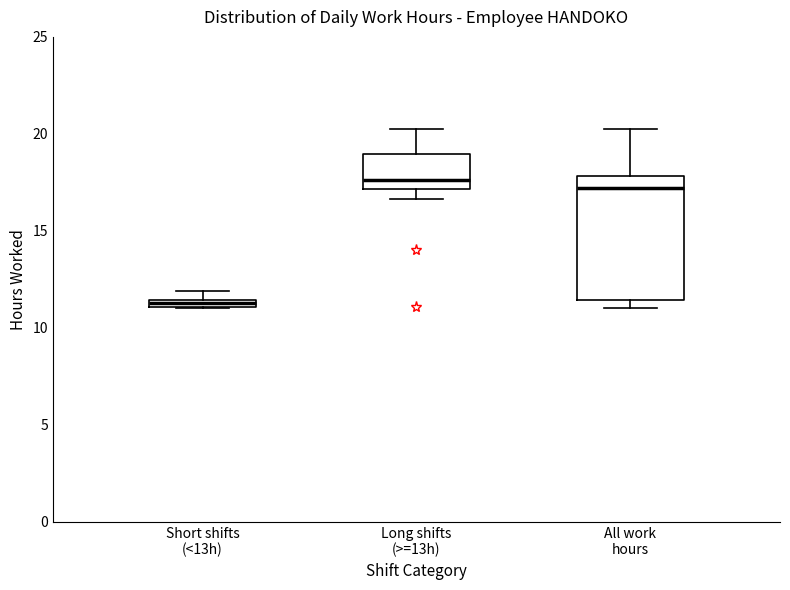

Where does the upper whisker of the box for All work hours end on the y-axis? The values are not printed on the chart, so give them approximately, as read against the axis.

20.0